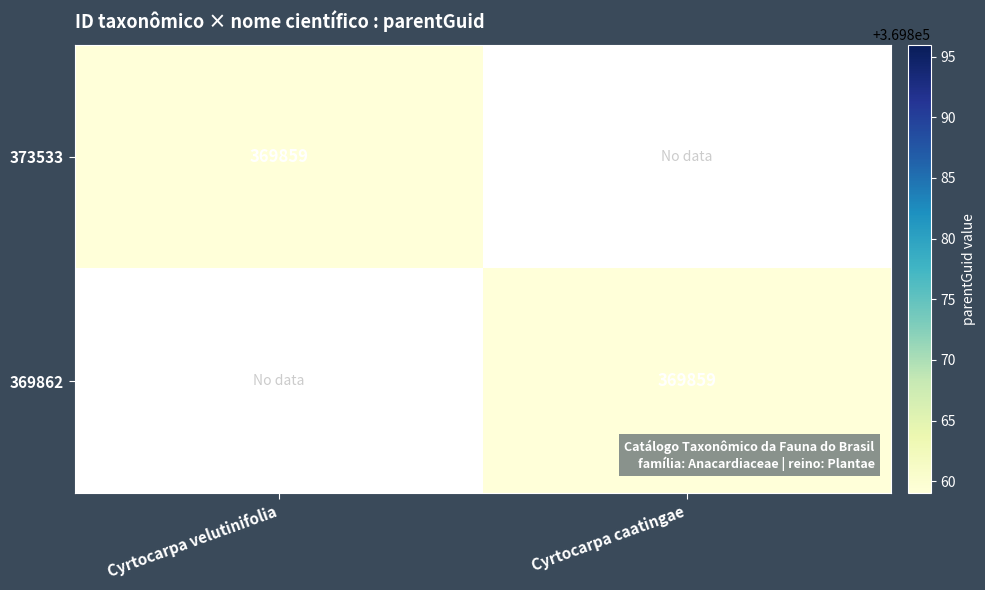

Count the number of categories in the chart.

2